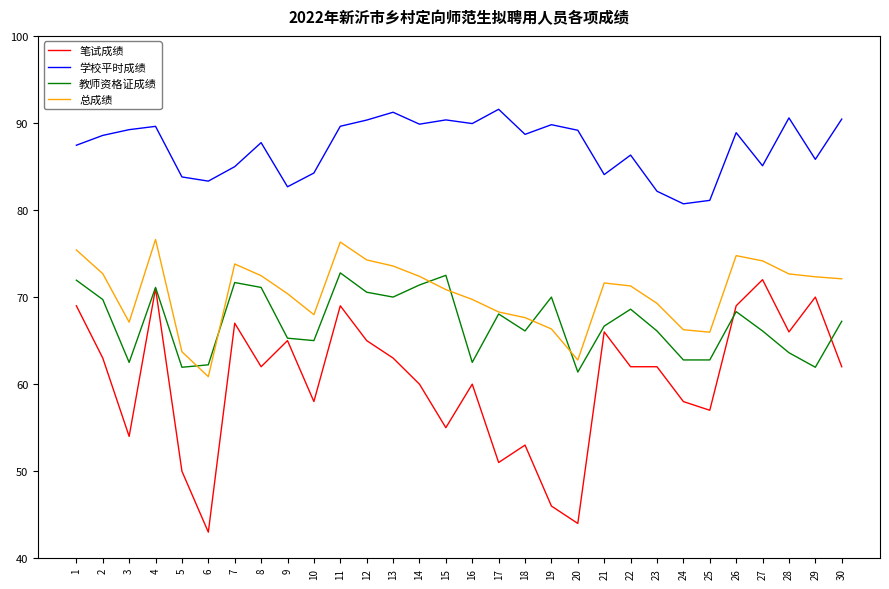

What is the sum of the 笔试成绩 values at 17 and 4?

122.0